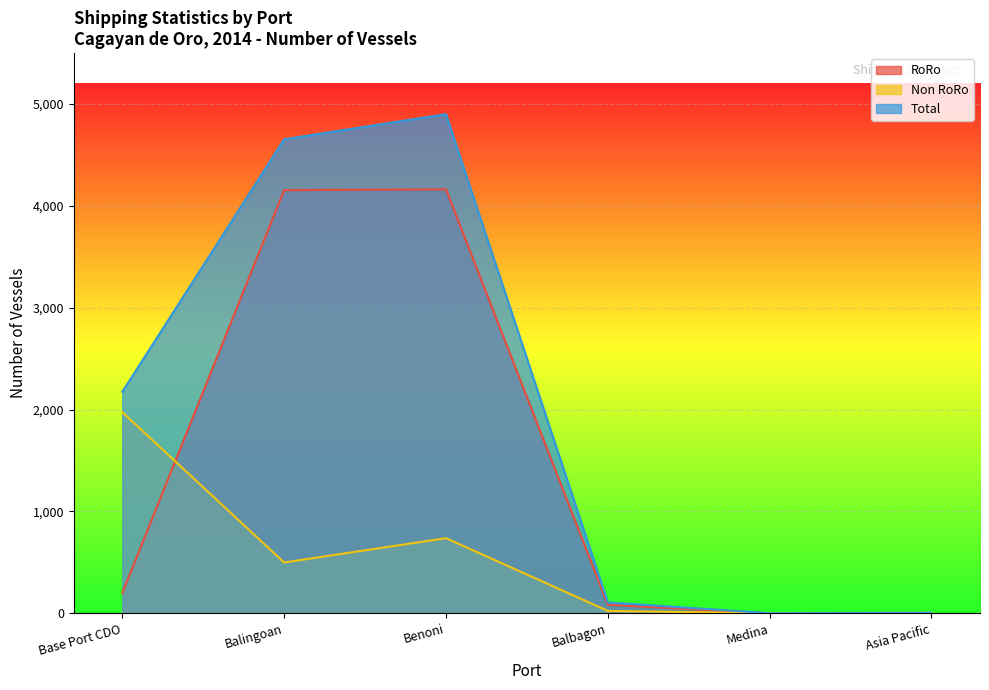

At how many categories does at least one series exceed 2830?

2